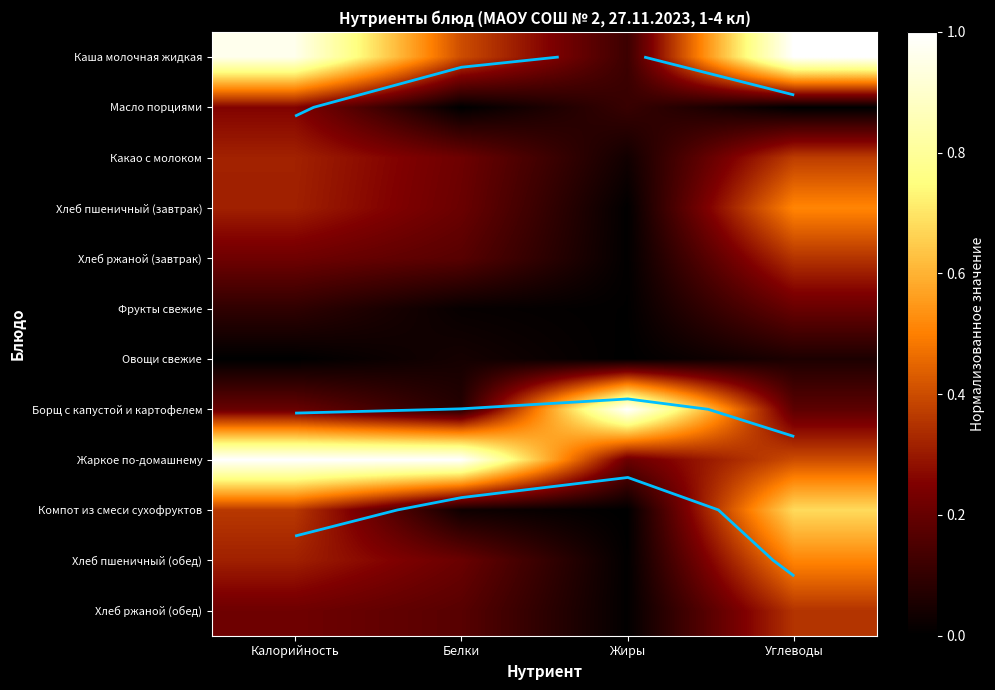

At which category does the chart reach its peak across all series?

Углеводы